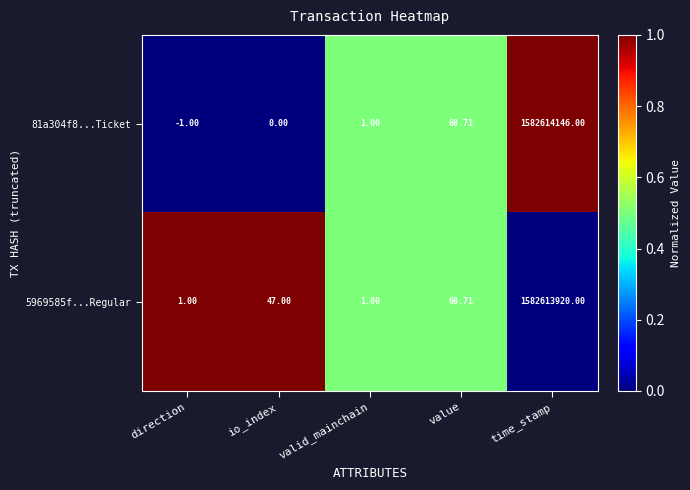

Is the value of 5969585f...Regular at direction greater than the value of 81a304f8...Ticket at direction?

Yes